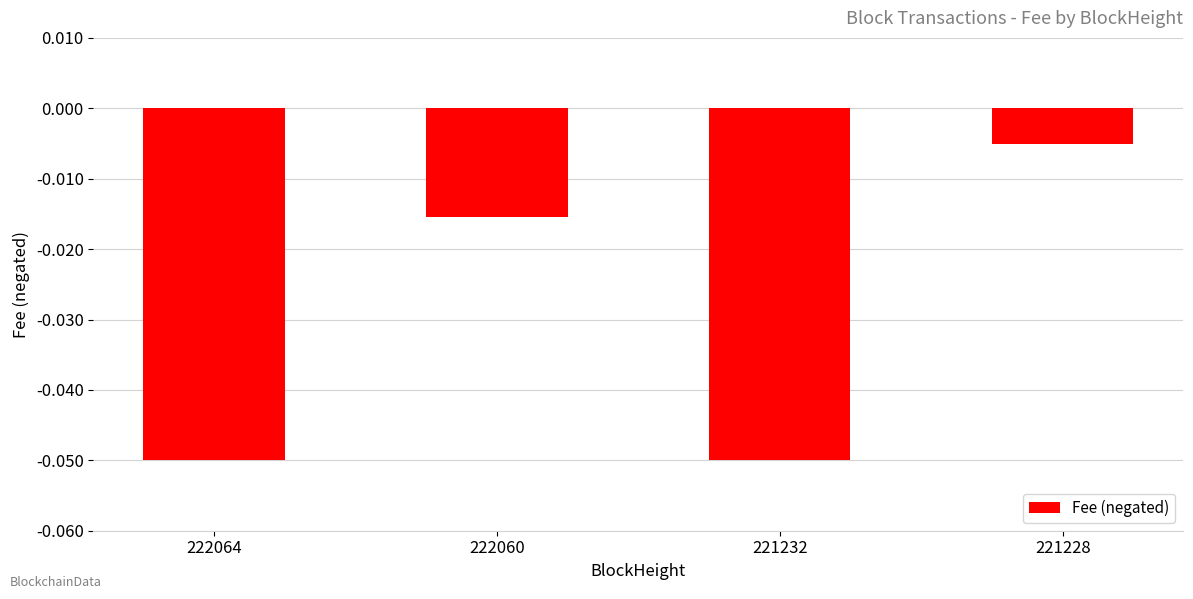

At which category does the chart reach its peak across all series?

221228